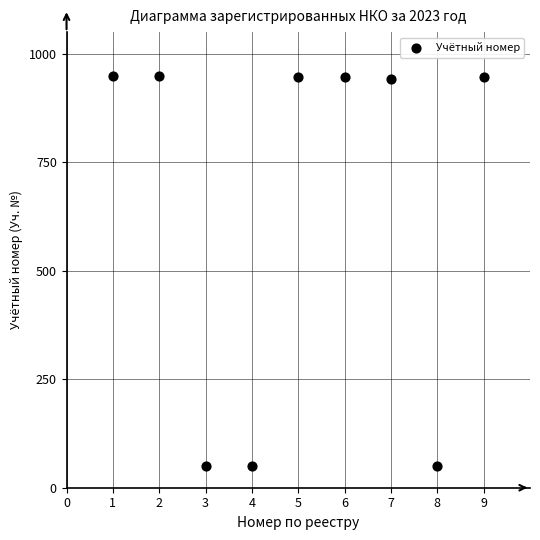

What is the range of X values (max minus min)?

8.0